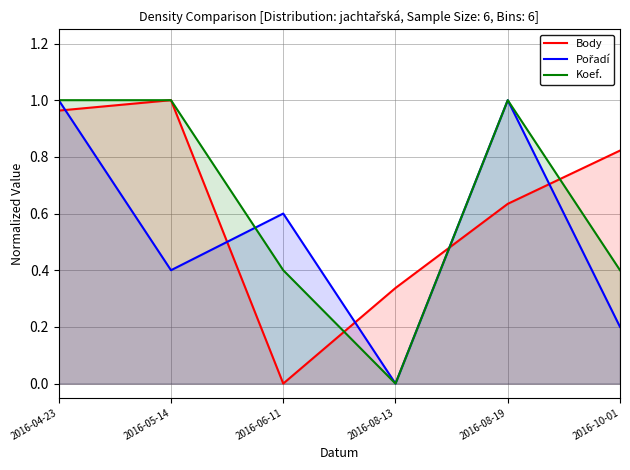

What is the label of the 5th point from the left?

2016-08-19